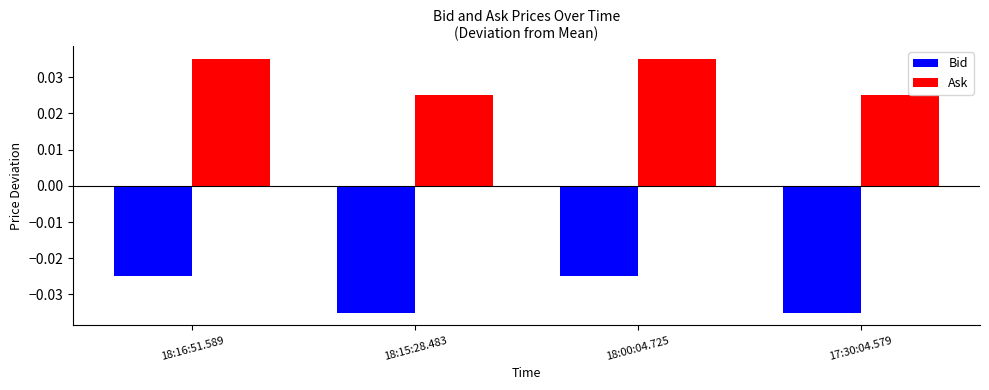

What are all the series names shown in the legend?

Bid, Ask